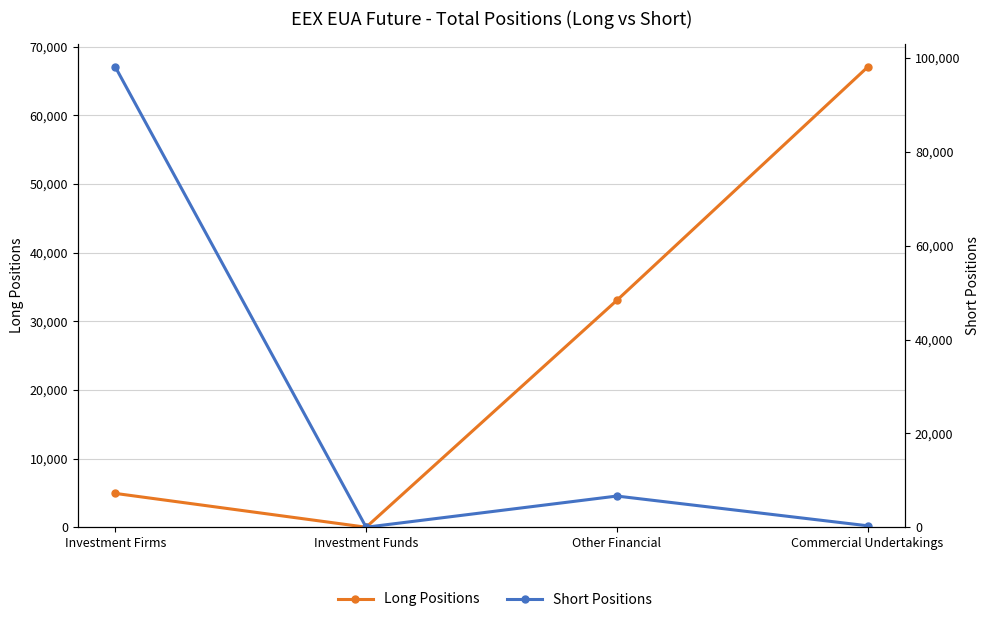

At how many categories does at least one series exceed 96798?

1